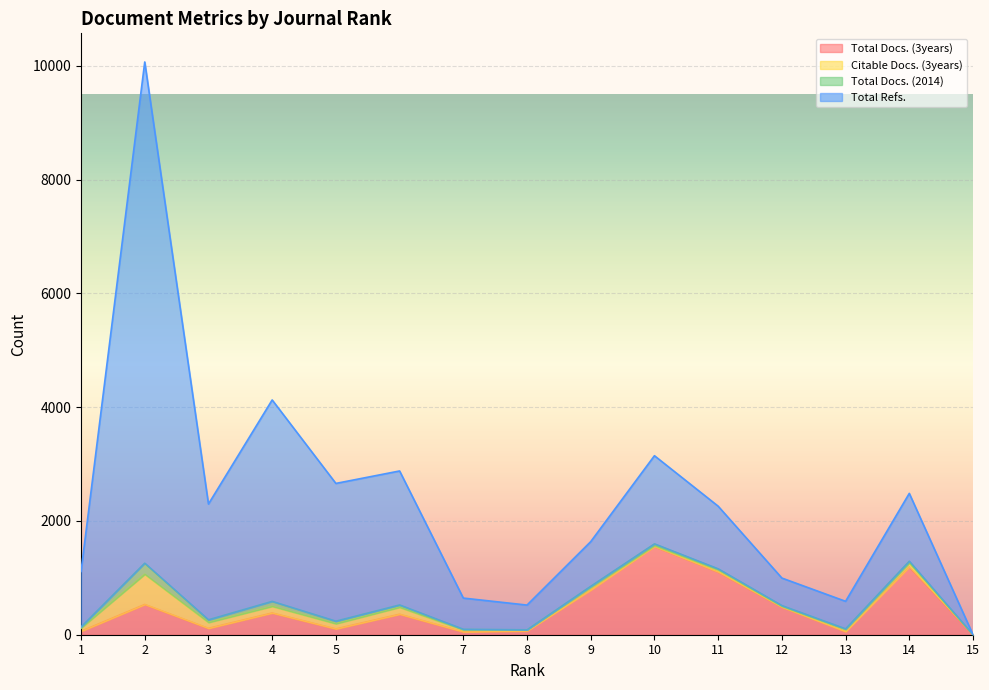

What are all the series names shown in the legend?

Total Docs. (3years), Citable Docs. (3years), Total Docs. (2014), Total Refs.